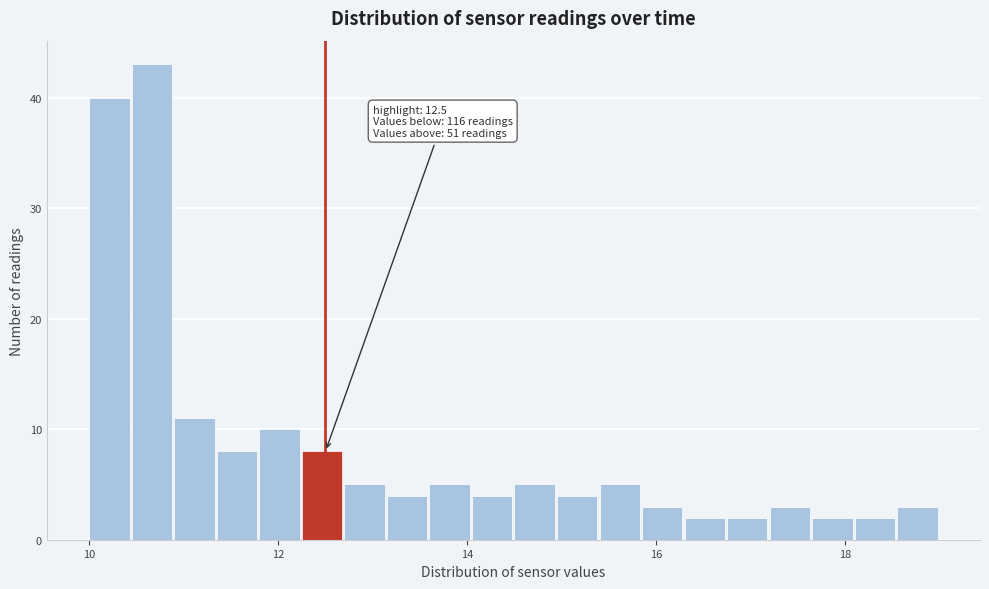

Around what value on the x-axis is the tallest bar? Give the approximate position of its centre, as read against the axis.

10.6